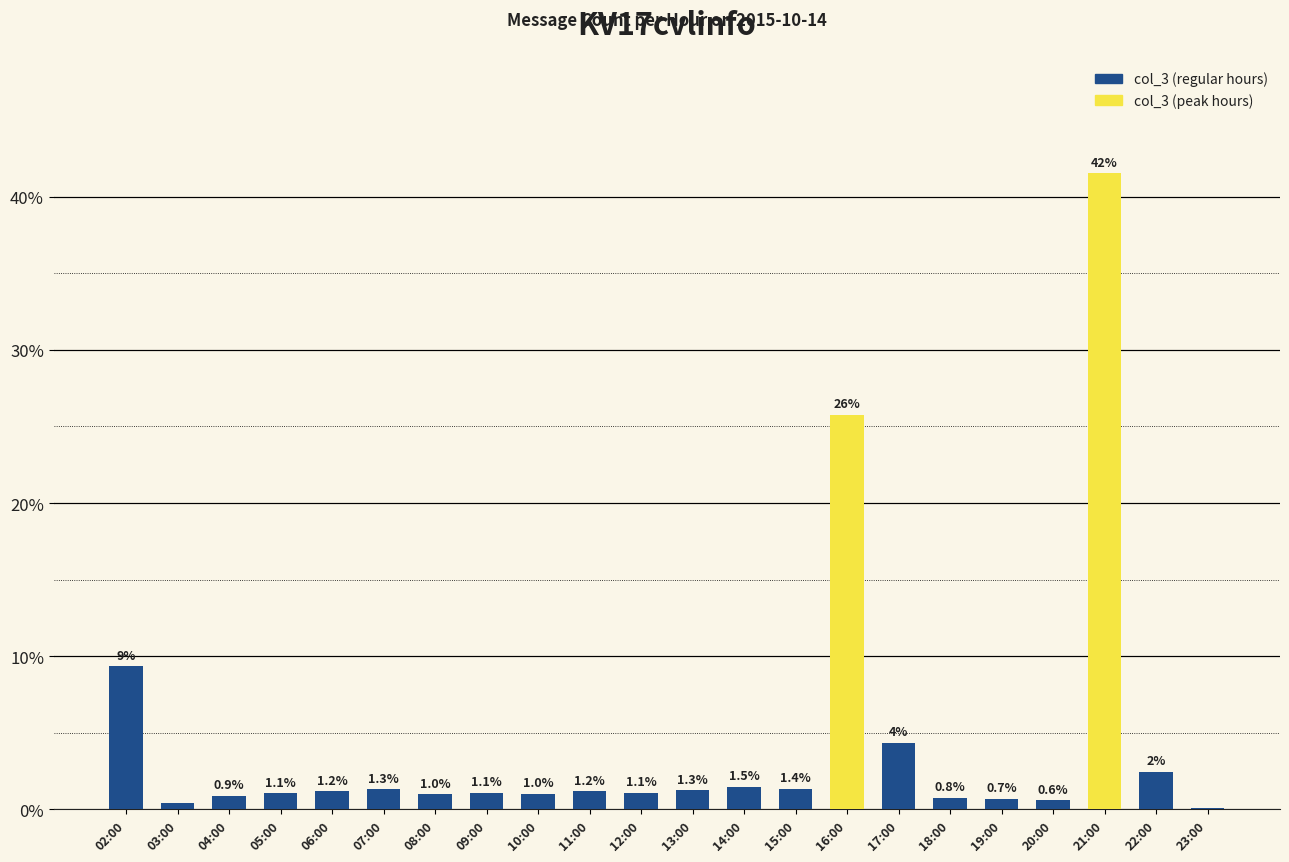

How many categories are shown in the chart?

22